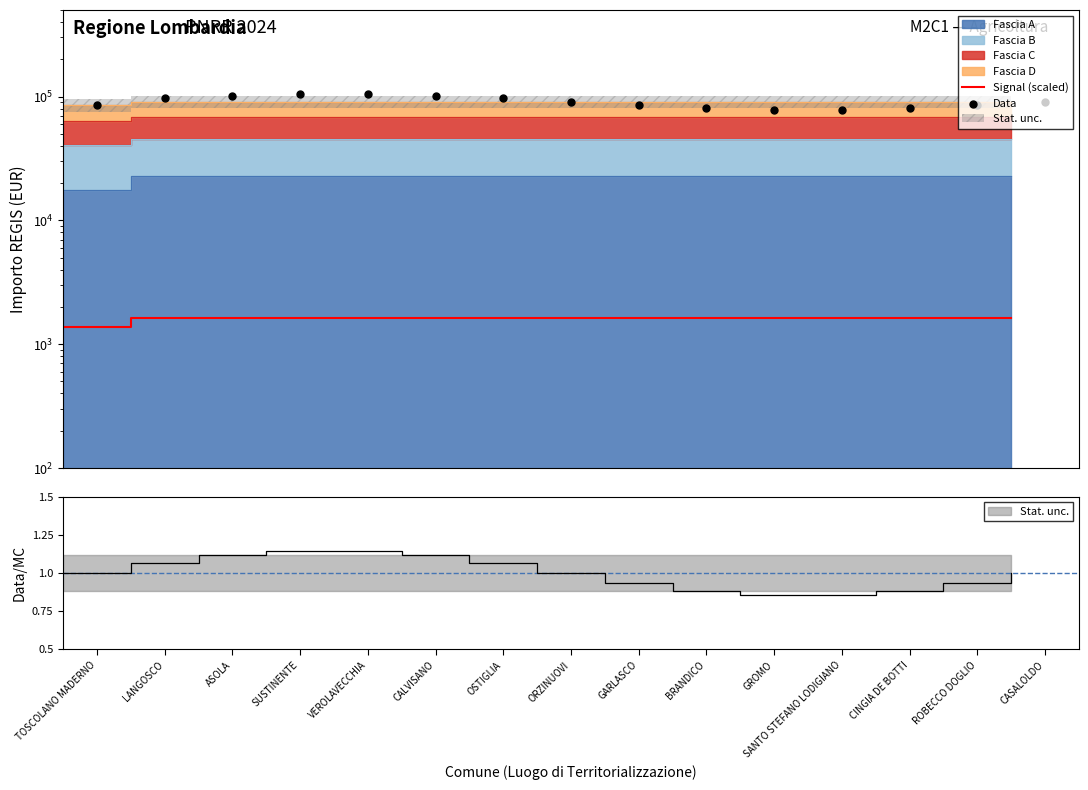

Is the value of Signal (scaled) at SANTO STEFANO LODIGIANO greater than the value of Data at BRANDICO?

No